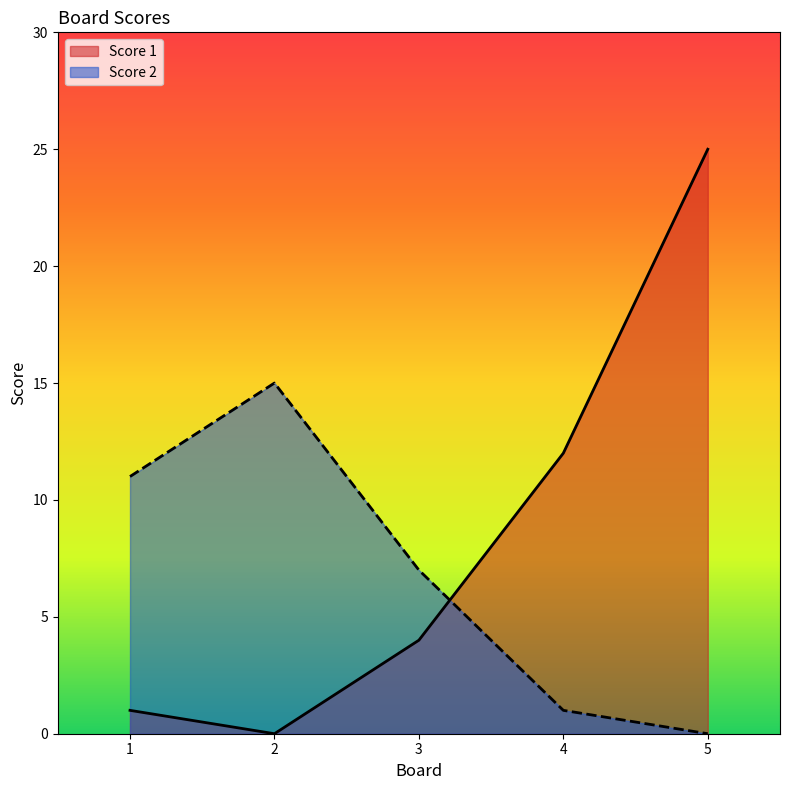

Which series ends up on top after the final intersection of Score 1 and Score 2?

Score 1